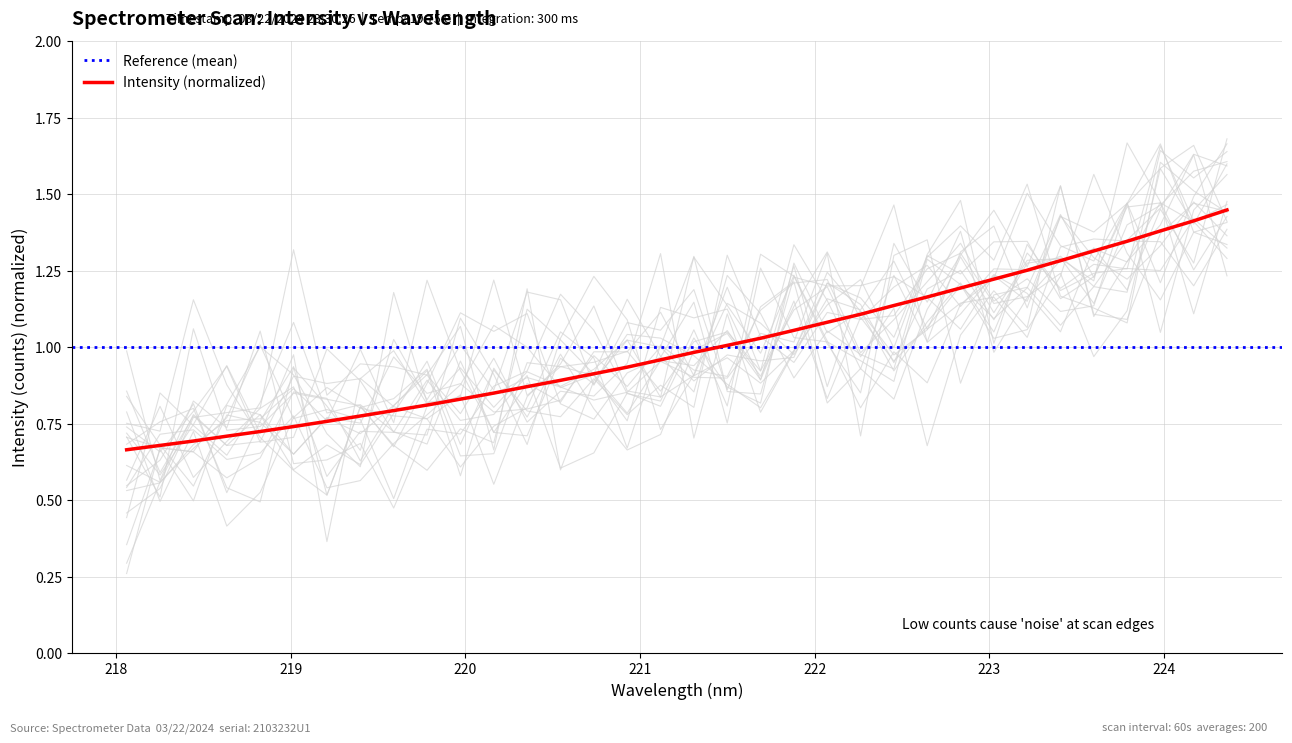

What is the sum of the values at 221.3083 and 222.0721?

2.1